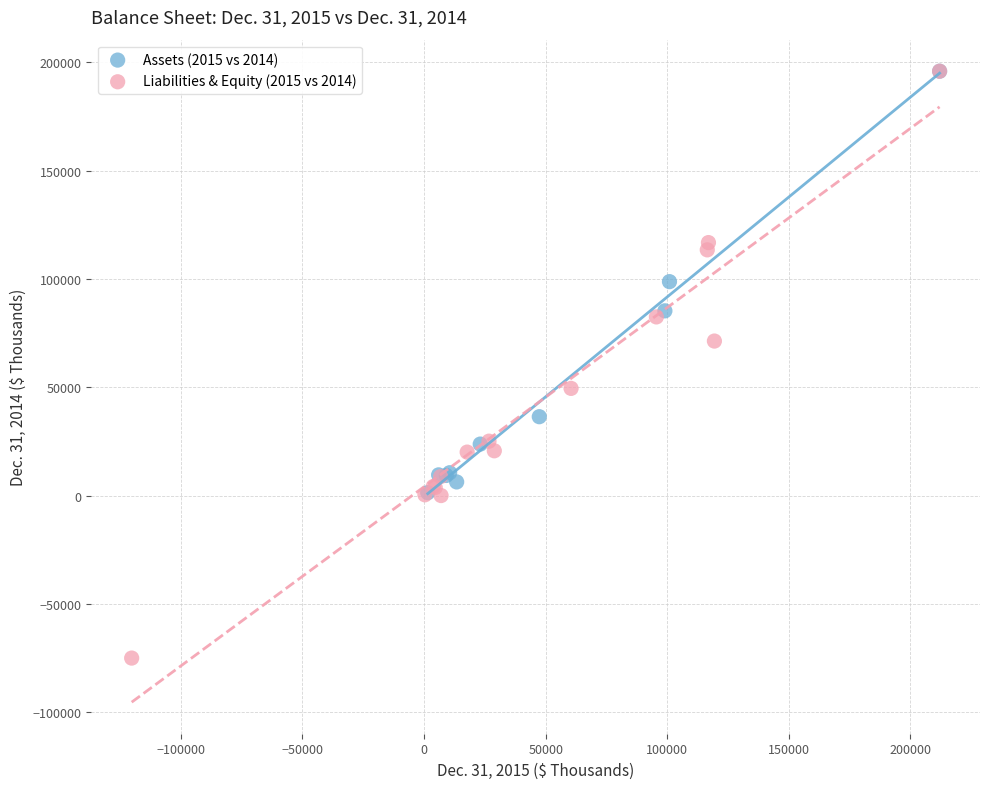

Which series contains the lowest Y value?

Liabilities & Equity (2015 vs 2014)